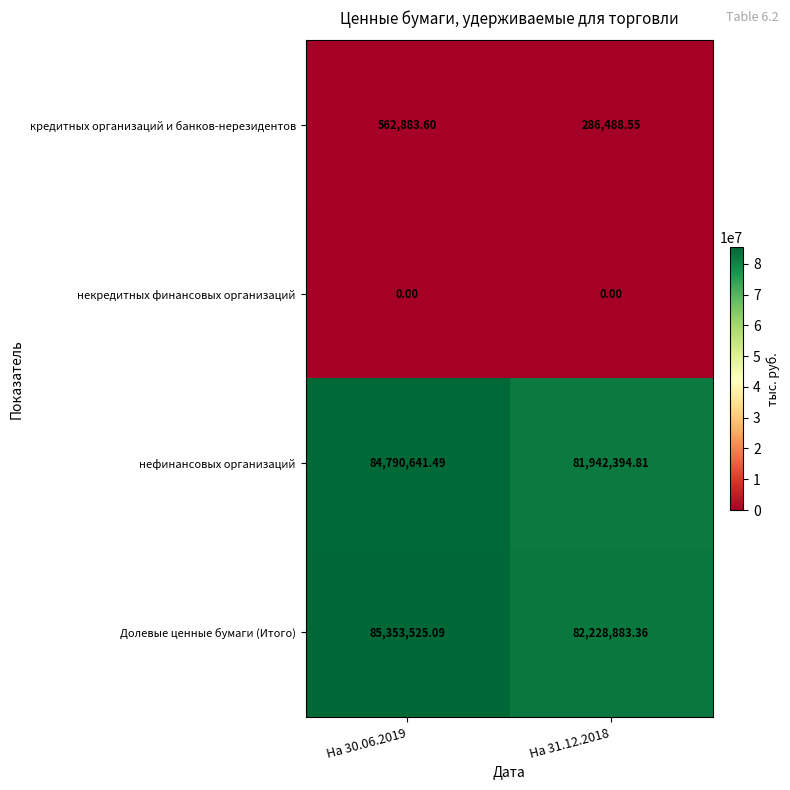

Between На 30.06.2019 and На 31.12.2018, which series saw the biggest shift?

Долевые ценные бумаги (Итого)